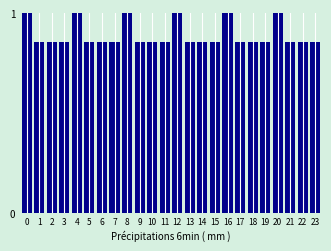

What is the sum of all values?

21.4